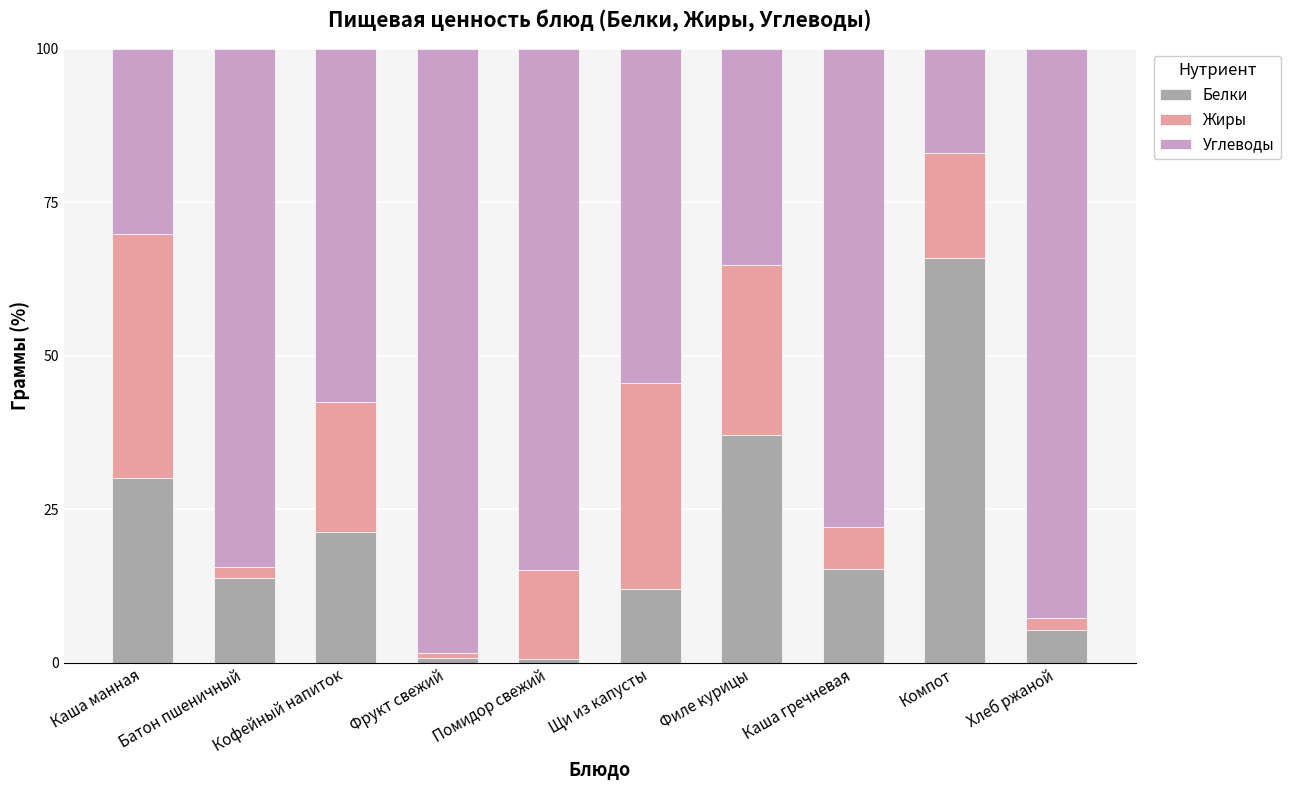

How many distinct data groups are displayed?

3